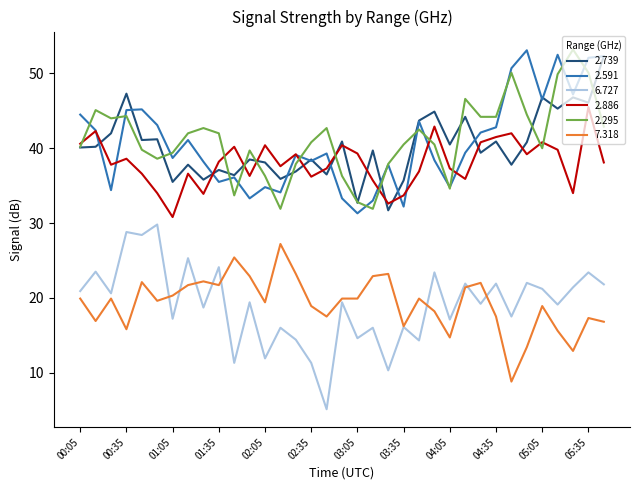

Which series has the widest spread of values?

6.727